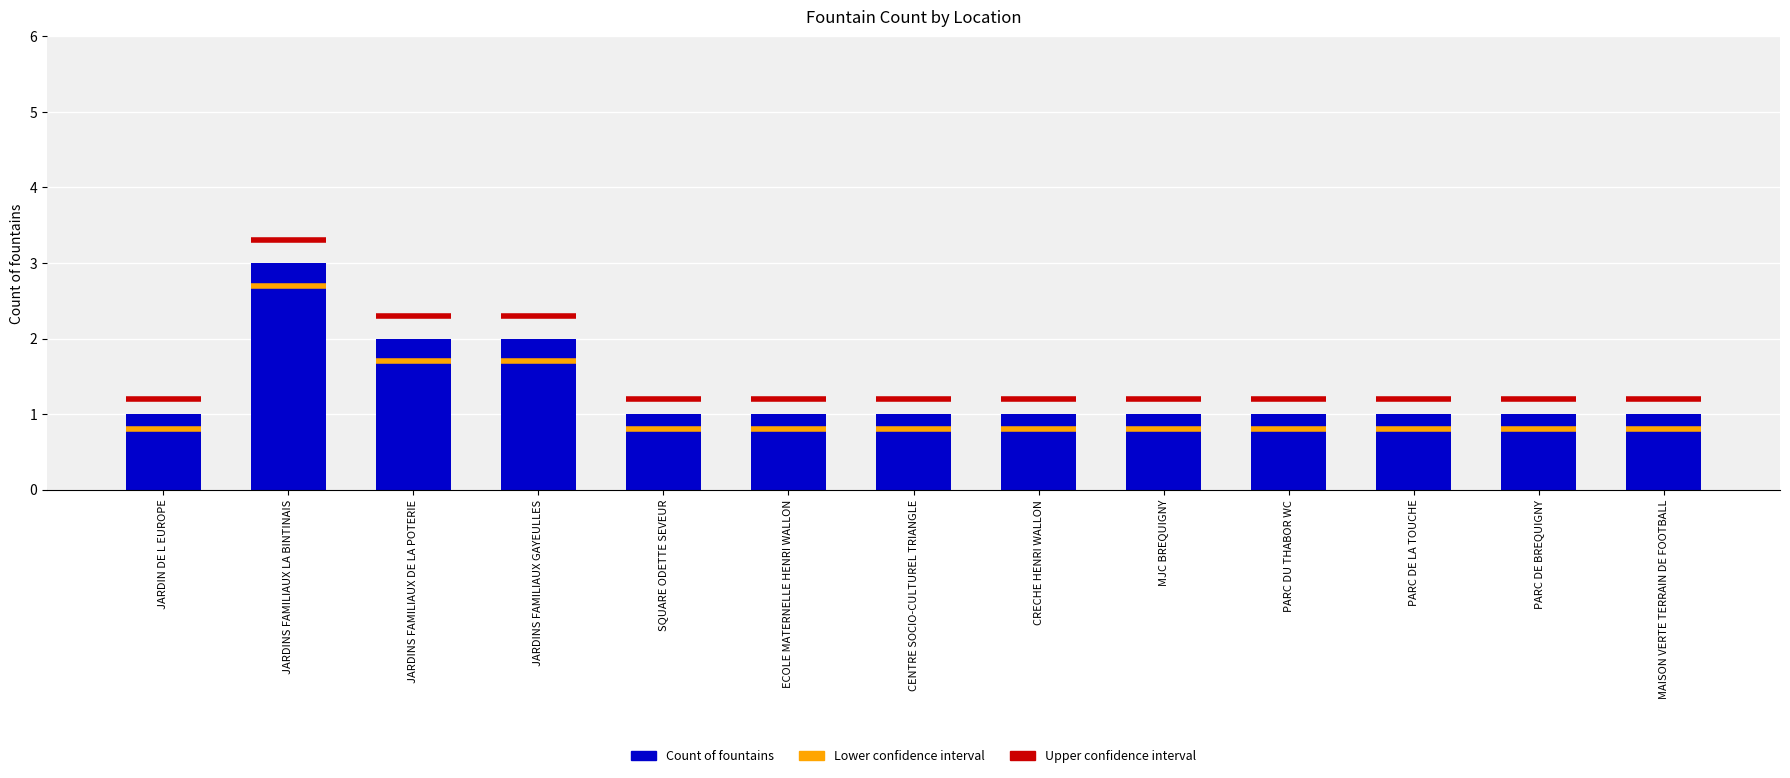

True or false: the data shows 2 at JARDINS FAMILIAUX GAYEULLES.

True